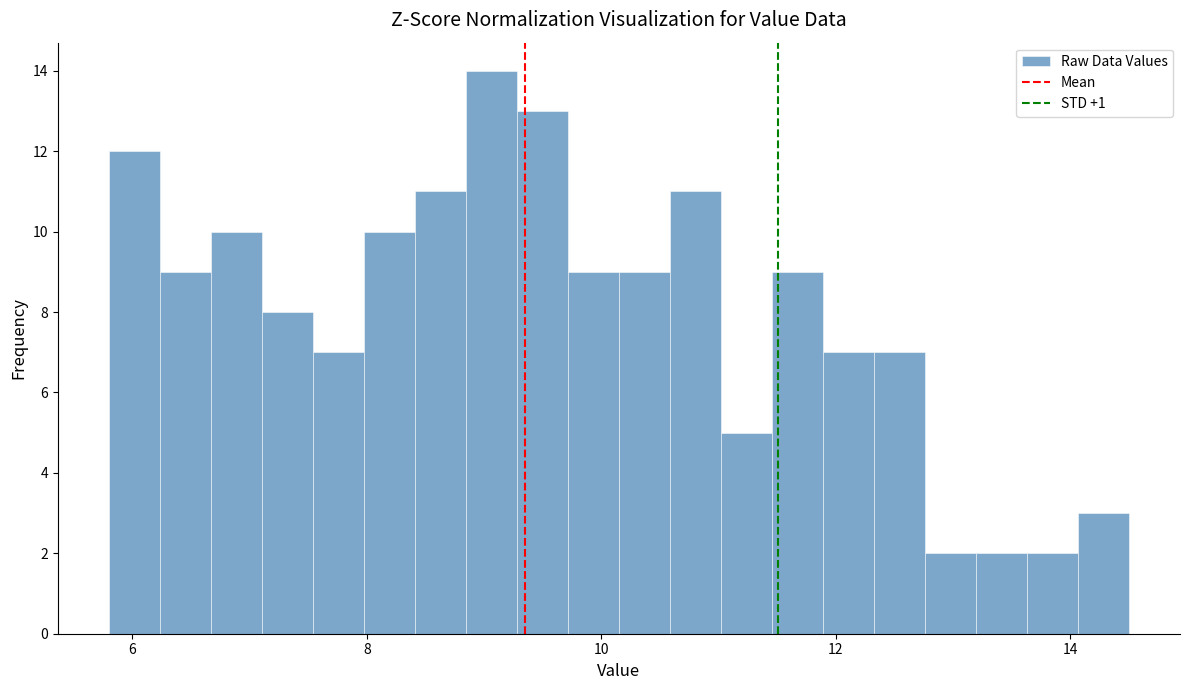

Around what value on the x-axis is the tallest bar? Give the approximate position of its centre, as read against the axis.

9.0